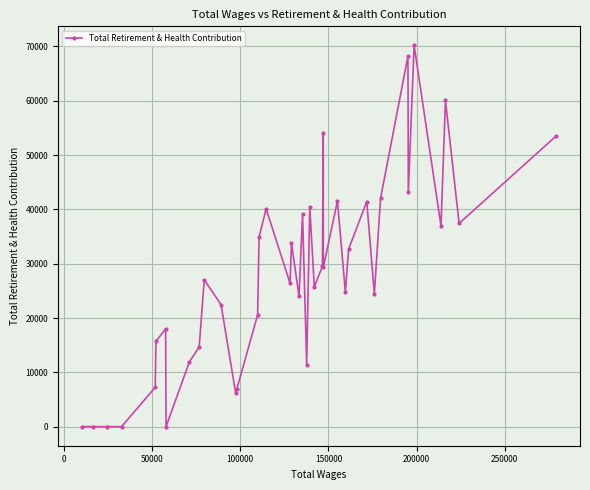

What is the average value?

27904